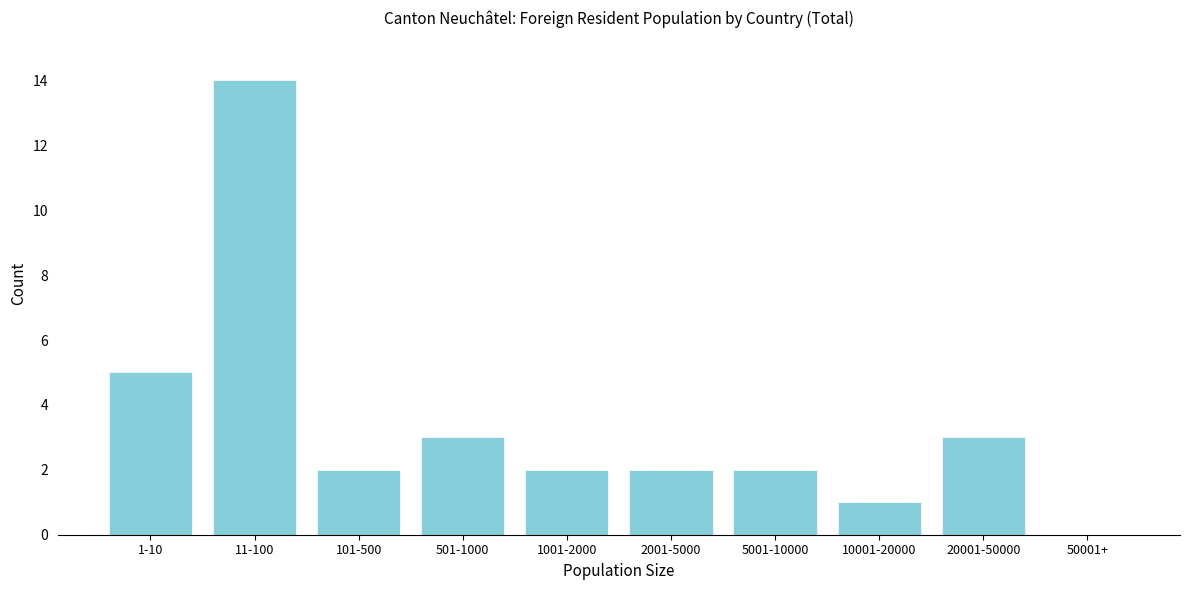

Reading left to right, transcribe all the data shown in this chart.

1-10=5	11-100=14	101-500=2	501-1000=3	1001-2000=2	2001-5000=2	5001-10000=2	10001-20000=1	20001-50000=3	50001+=0